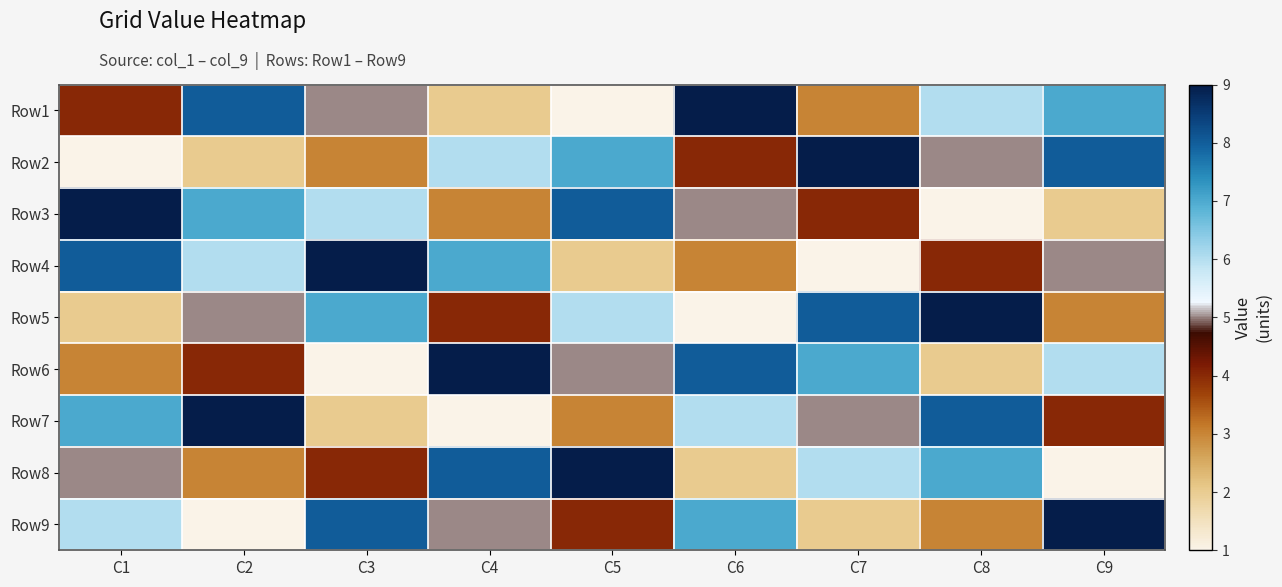

Reading right to left, what are all the values shown in this chart?

Row1: C9=7	C8=6	C7=3	C6=9	C5=1	C4=2	C3=5	C2=8	C1=4
Row2: C9=8	C8=5	C7=9	C6=4	C5=7	C4=6	C3=3	C2=2	C1=1
Row3: C9=2	C8=1	C7=4	C6=5	C5=8	C4=3	C3=6	C2=7	C1=9
Row4: C9=5	C8=4	C7=1	C6=3	C5=2	C4=7	C3=9	C2=6	C1=8
Row5: C9=3	C8=9	C7=8	C6=1	C5=6	C4=4	C3=7	C2=5	C1=2
Row6: C9=6	C8=2	C7=7	C6=8	C5=5	C4=9	C3=1	C2=4	C1=3
Row7: C9=4	C8=8	C7=5	C6=6	C5=3	C4=1	C3=2	C2=9	C1=7
Row8: C9=1	C8=7	C7=6	C6=2	C5=9	C4=8	C3=4	C2=3	C1=5
Row9: C9=9	C8=3	C7=2	C6=7	C5=4	C4=5	C3=8	C2=1	C1=6